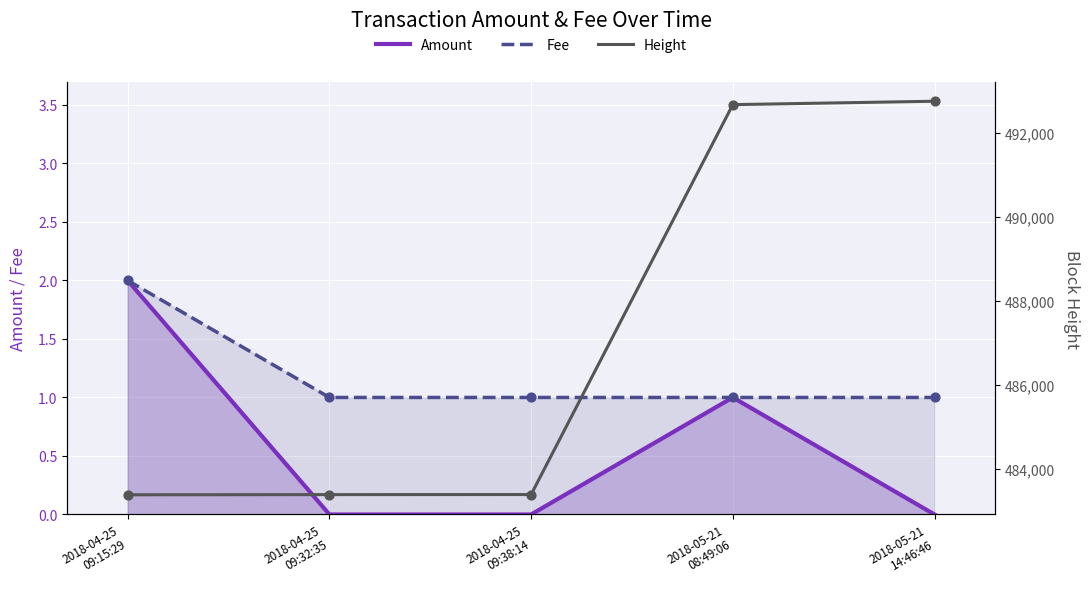

What is the total value across all series at 2018-05-21
14:46:46?

492758